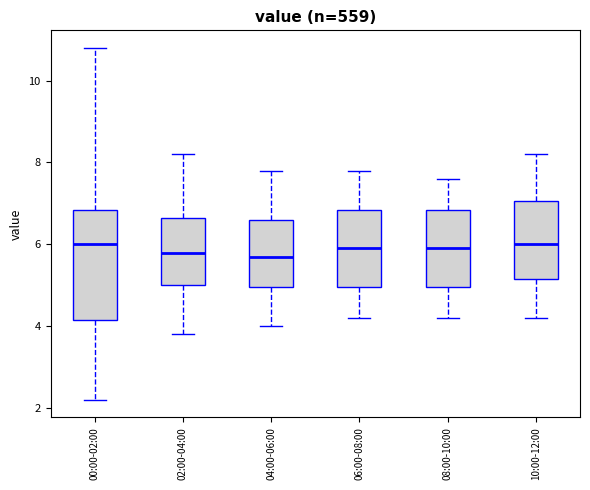

Where does the upper whisker of the box for 02:00-04:00 end on the y-axis? The values are not printed on the chart, so give them approximately, as read against the axis.

8.2